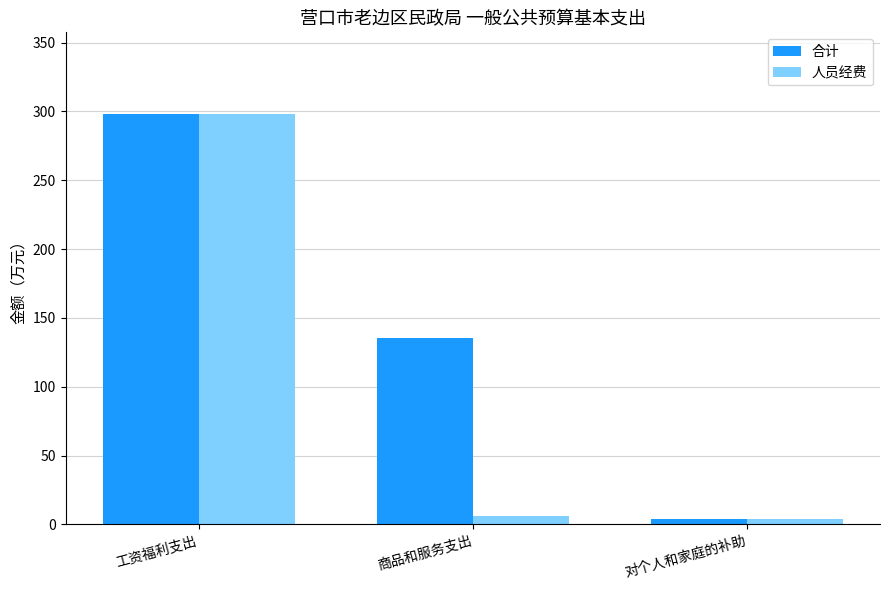

What is the difference between the highest and lowest values at 商品和服务支出?

129.3